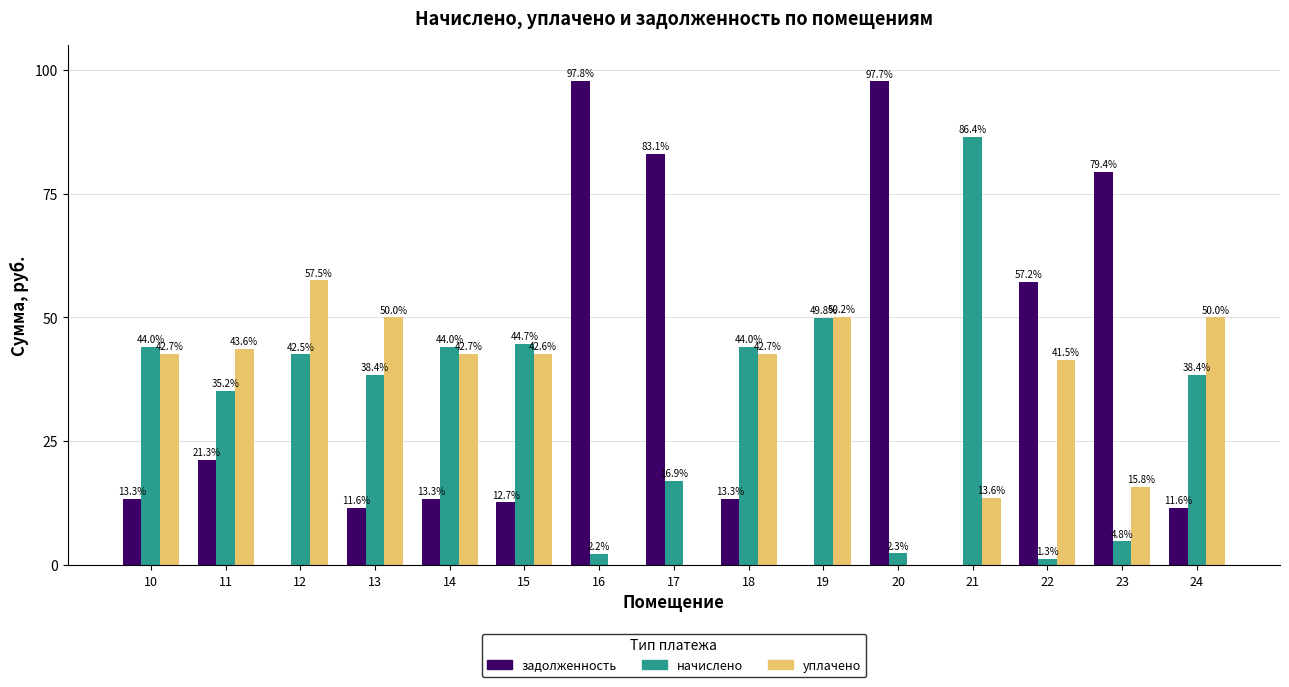

Between 10 and 19, which series saw the biggest shift?

задолженность